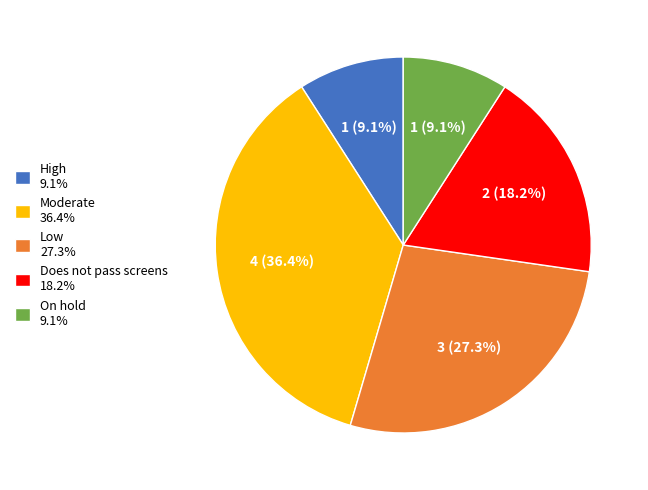

What is the ratio of the value at Low 27.3% to the value at High 9.1%?

3.0